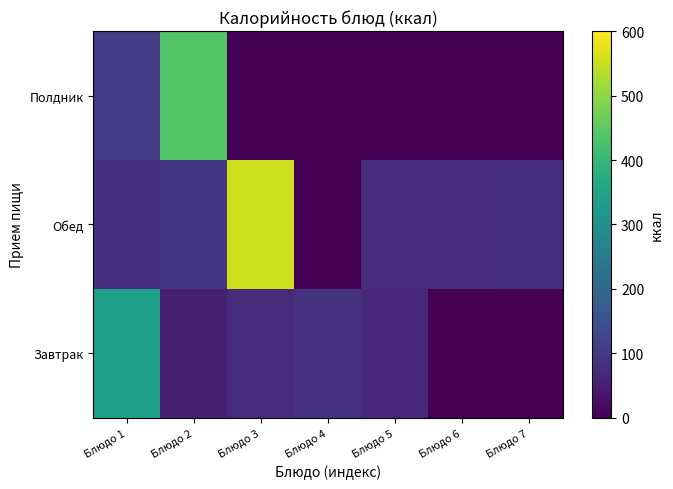

Which label corresponds to the smallest value in the chart?

Блюдо 6